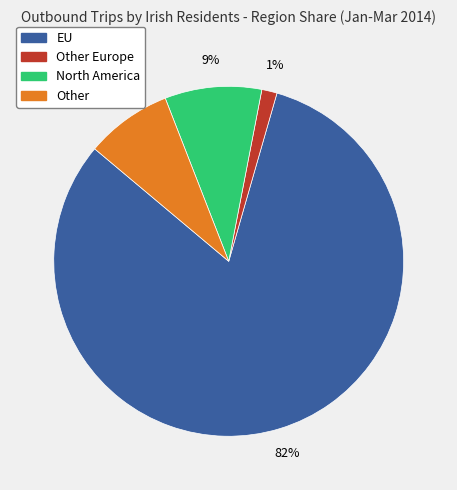

How many segments does this pie chart have?

4